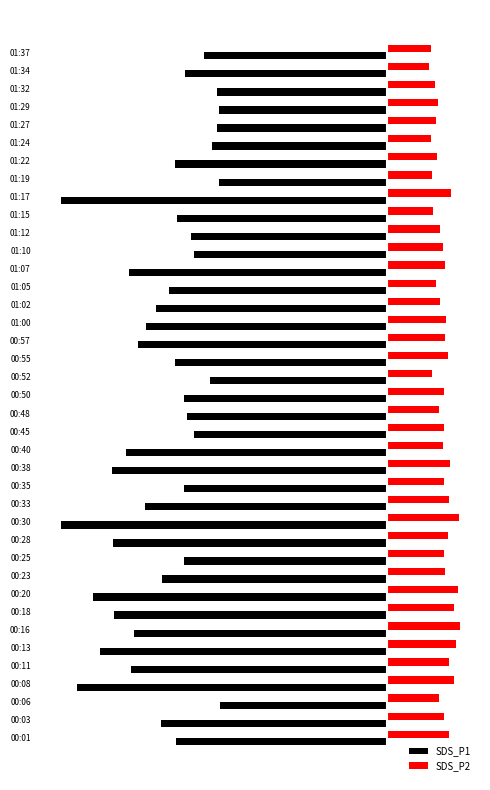

What is the difference between the maximum and minimum values in the SDS_P2 series?

2.5